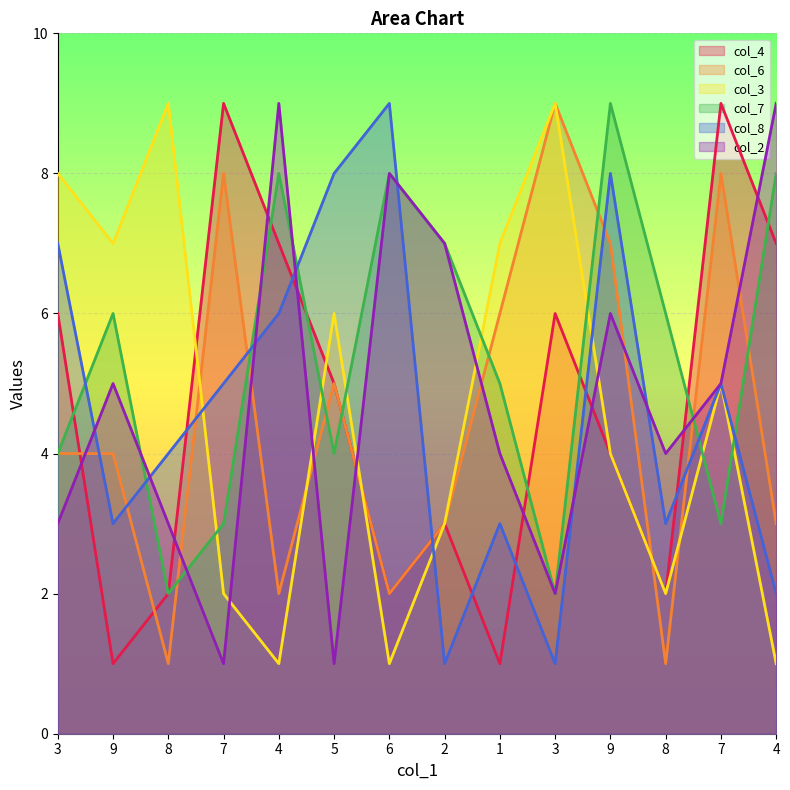

Does the chart display data point markers on the line(s)?

No